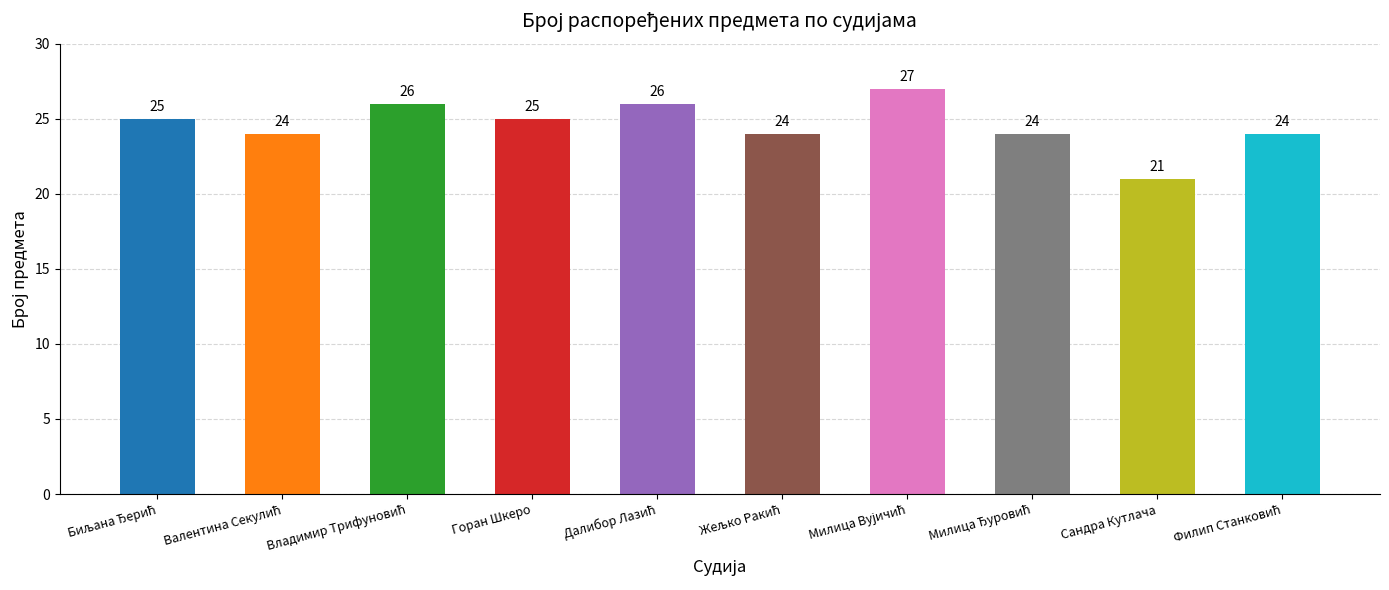

Which label corresponds to the smallest value in the chart?

Сандра Кутлача